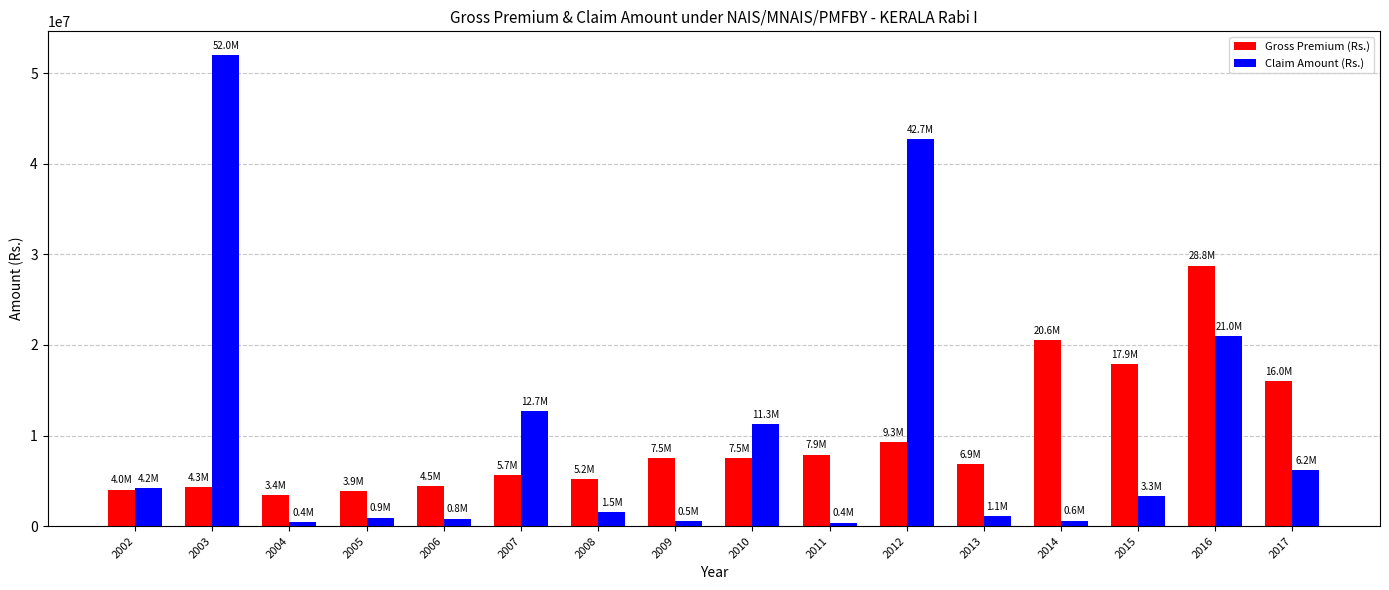

Rank the series at 2017 from lowest to highest value.

Claim Amount (Rs.), Gross Premium (Rs.)